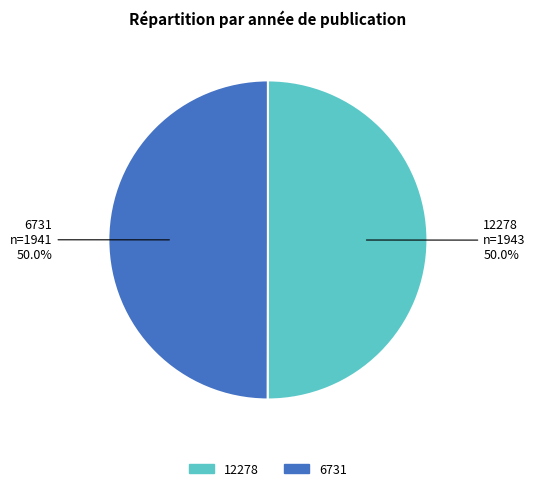

To the nearest percent, what is the average slice percentage?

50%